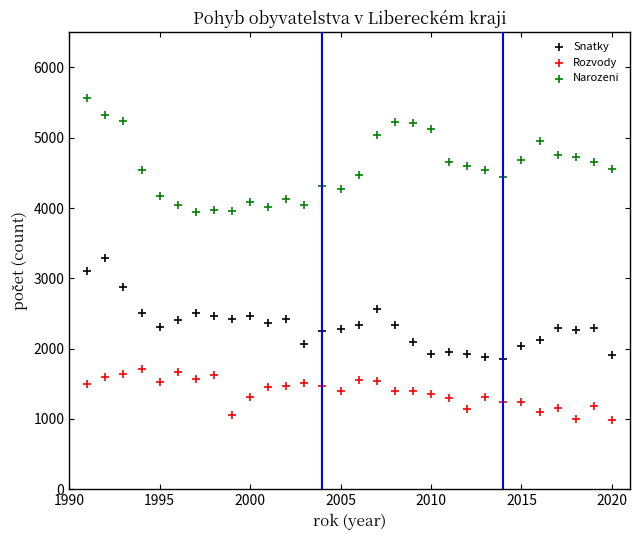

What are all the series names shown in the legend?

Snatky, Rozvody, Narozeni